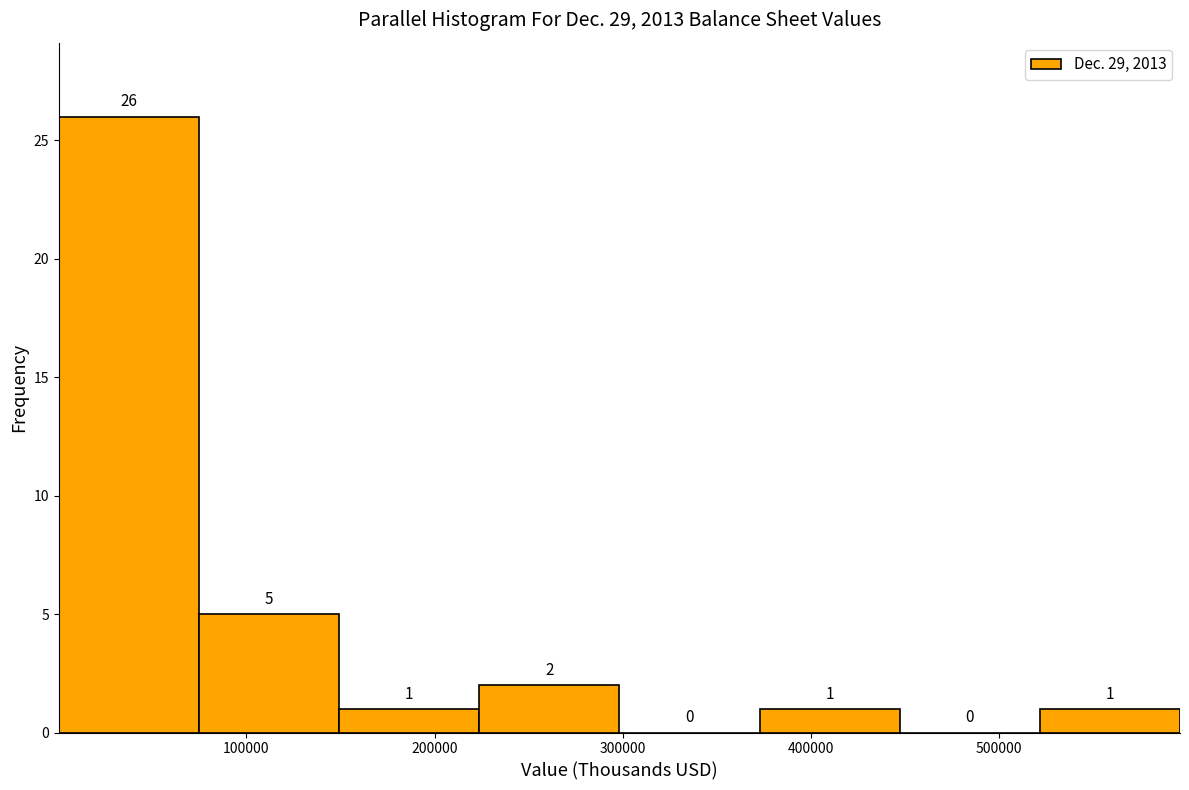

Reading left to right, list every bar in this chart as the range it spans on the x-axis followed by its height. The bar edges are not printed on the chart, so give them approximately, as read against the axis.

0 to 70000: 26
70000 to 150000: 5
150000 to 220000: 1
220000 to 300000: 2
300000 to 370000: 0
370000 to 450000: 1
450000 to 520000: 0
520000 to 600000: 1